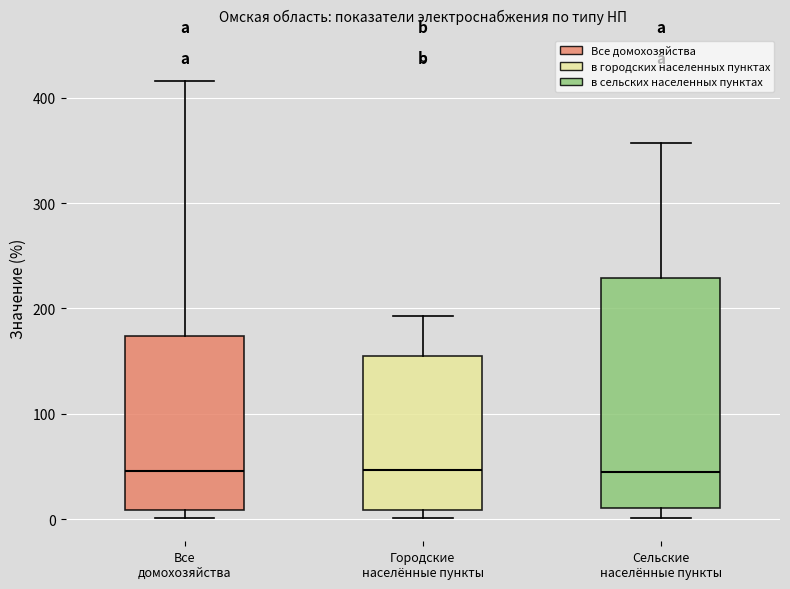

Comparing the boxes themselves (not the whiskers), which one is the tallest?

Сельские населённые пункты